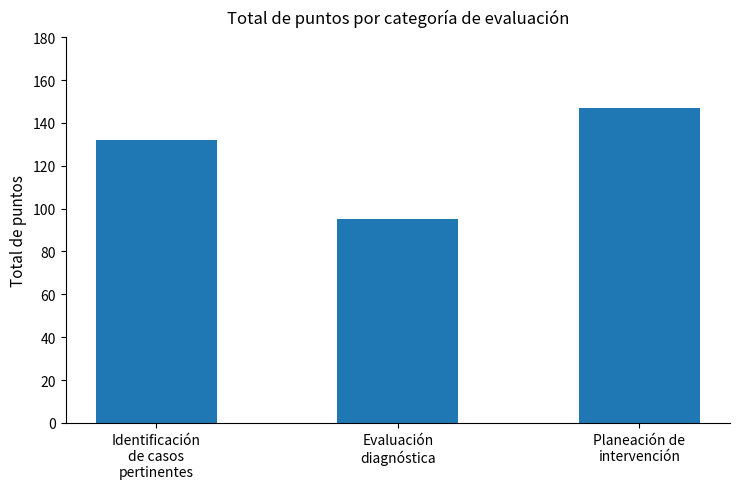

What is the ratio of the value at Evaluación
diagnóstica to the value at Identificación
de casos
pertinentes?

0.7